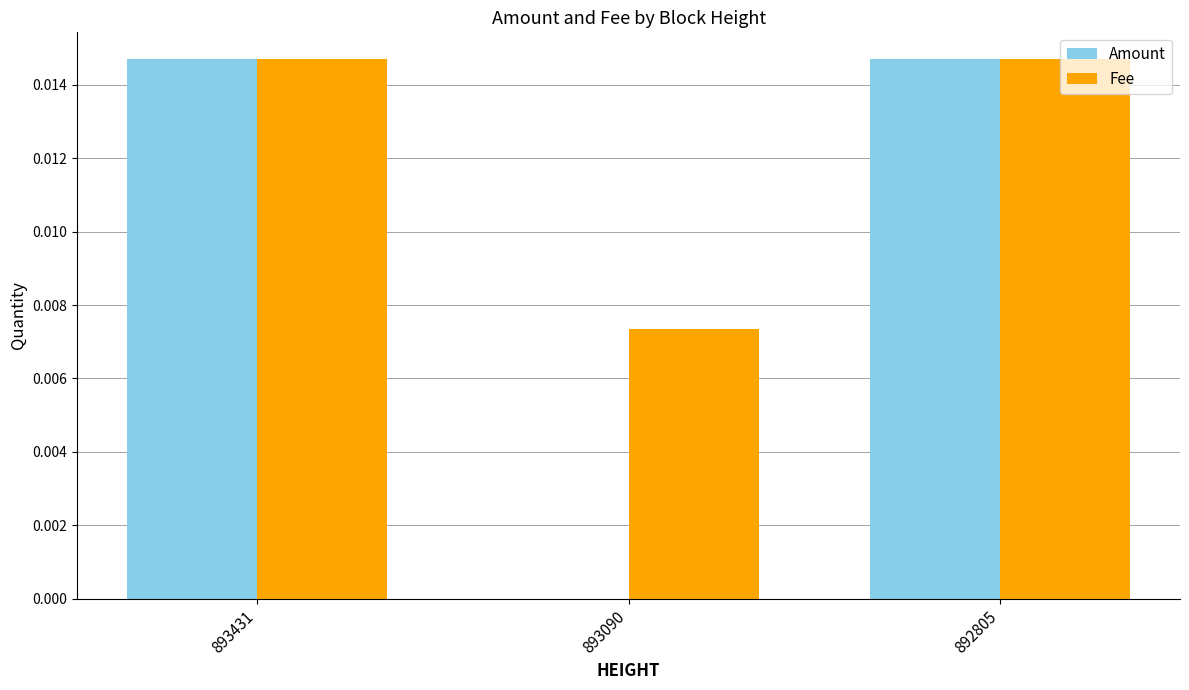

Is the value of Amount at 893090 greater than the value of Fee at 893431?

No